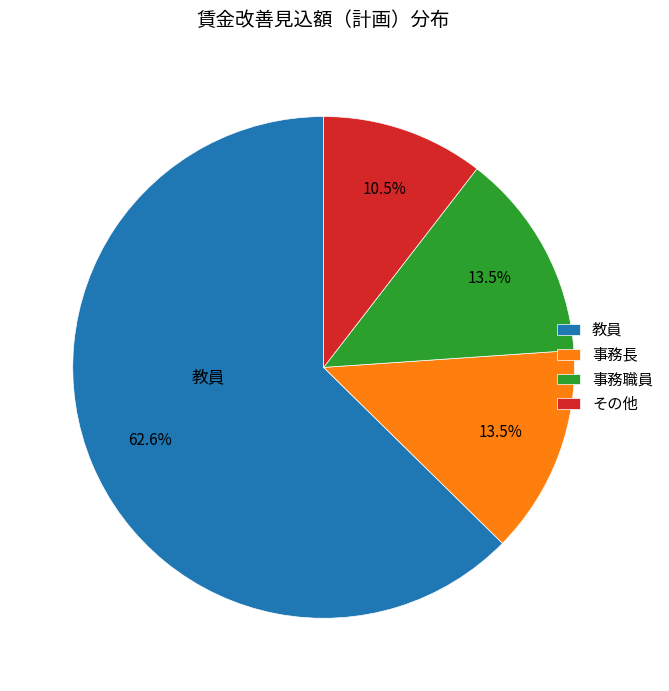

To the nearest percent, what is the difference between the largest and smallest slice percentages?

52%